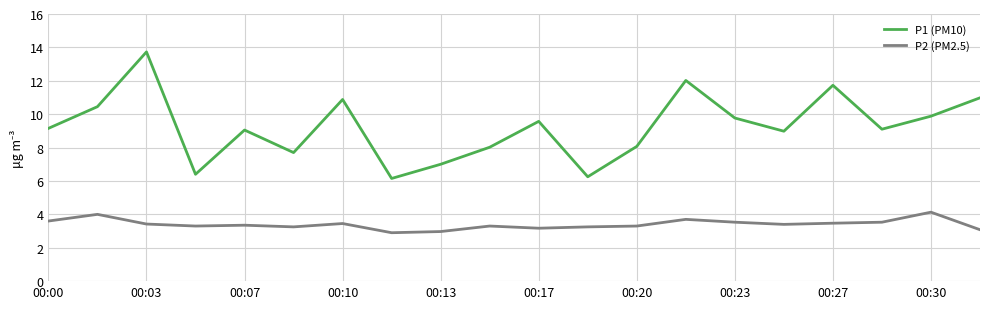

What is the minimum value for P1 (PM10)?

6.2